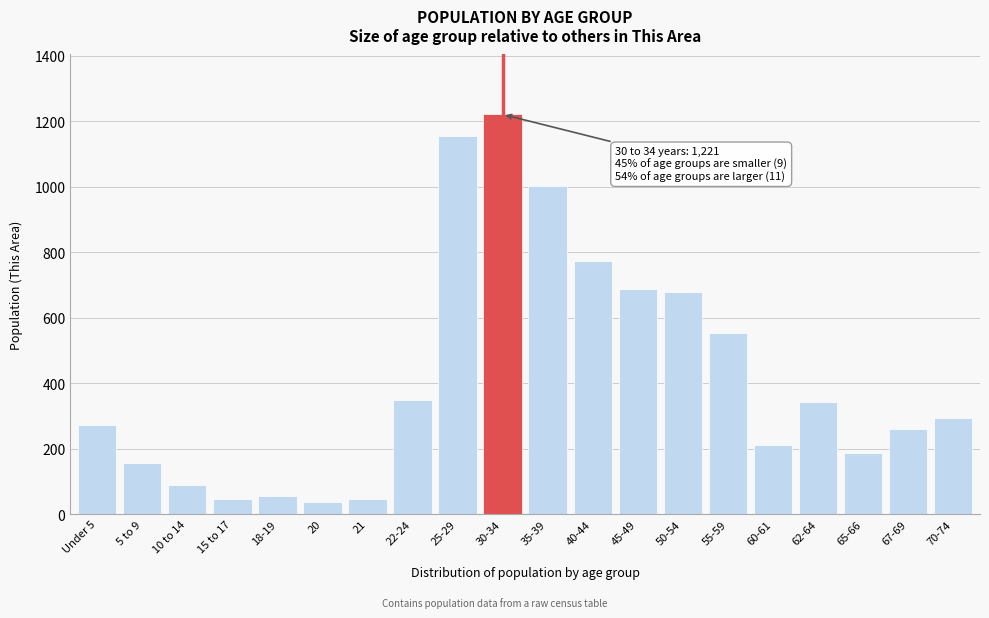

Reading right to left, what are all the values shown in this chart?

295	260	187	341	212	554	679	687	773	1001	1221	1155	349	46	38	54	46	90	156	273